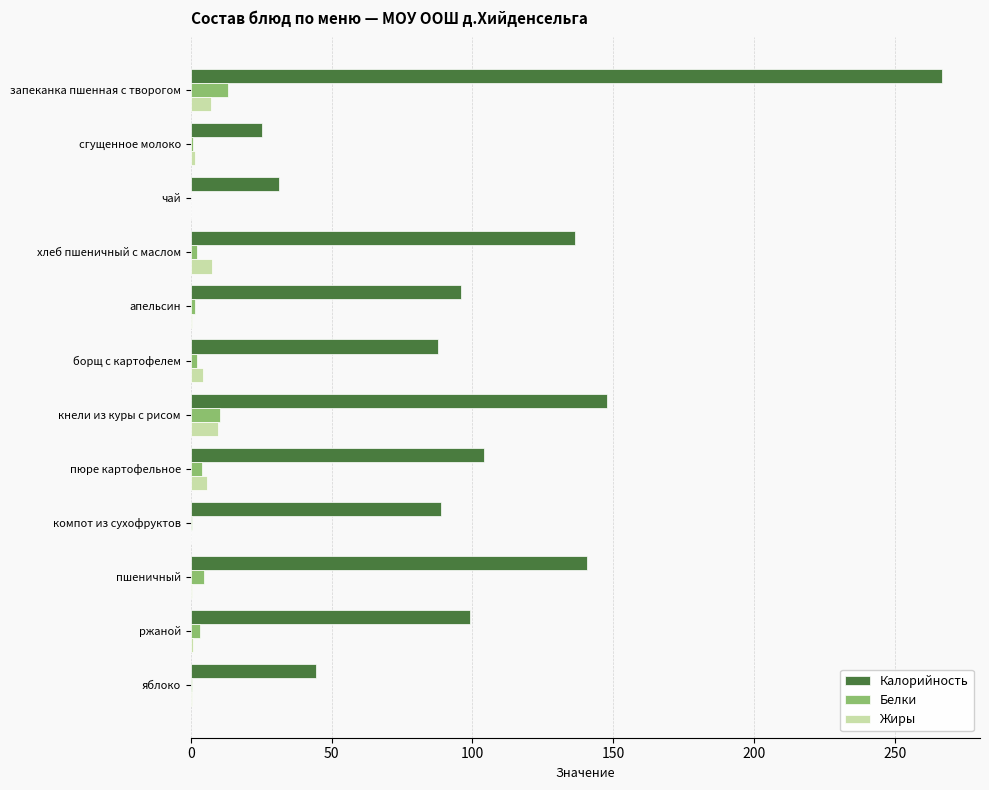

Between апельсин and яблоко, which series saw the biggest shift?

Калорийность